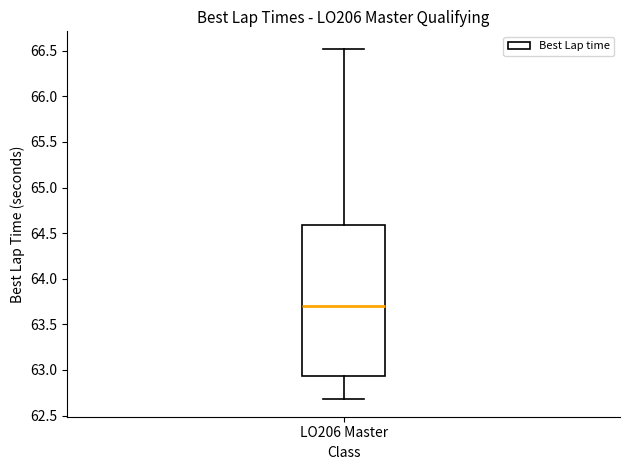

Transcribe this box plot: give where the median line is, the range the box spans, and where the two whiskers end, as read against the y-axis. The values are not printed on the chart, so give them approximately, as read against the axis.

median 63.70, box 62.95 to 64.60, whiskers 62.70 to 66.50